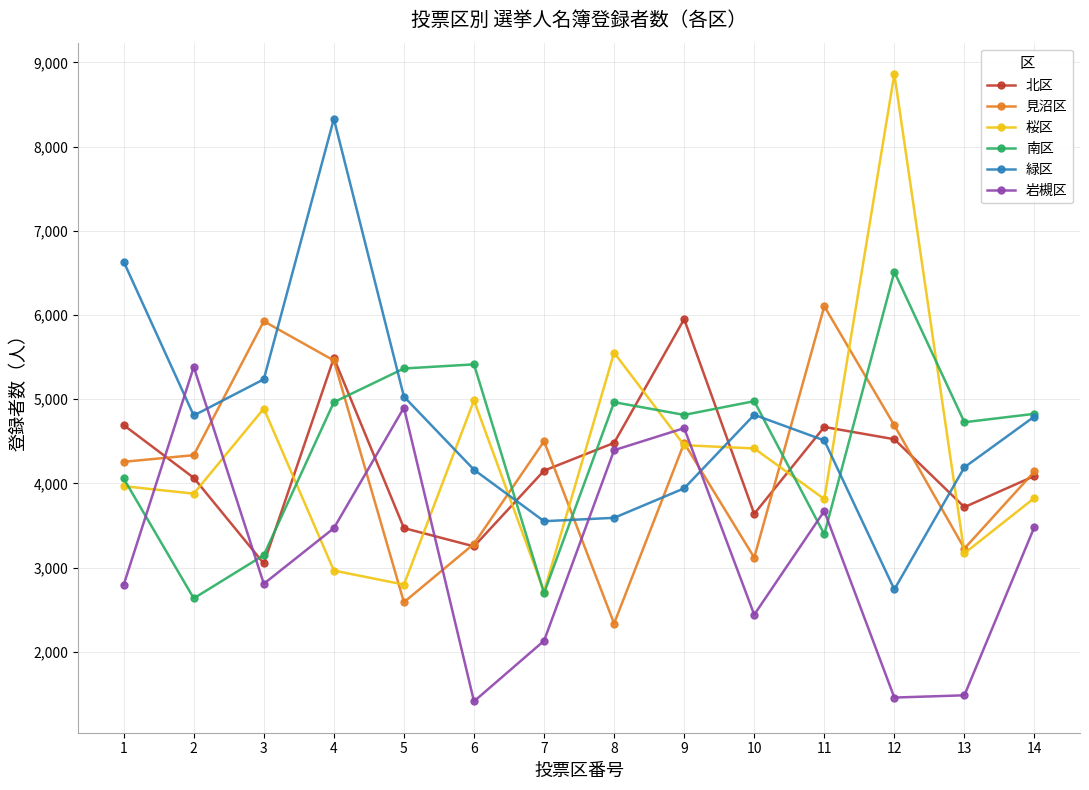

What is the value of the 見沼区 point at the 5th from the left?

2590